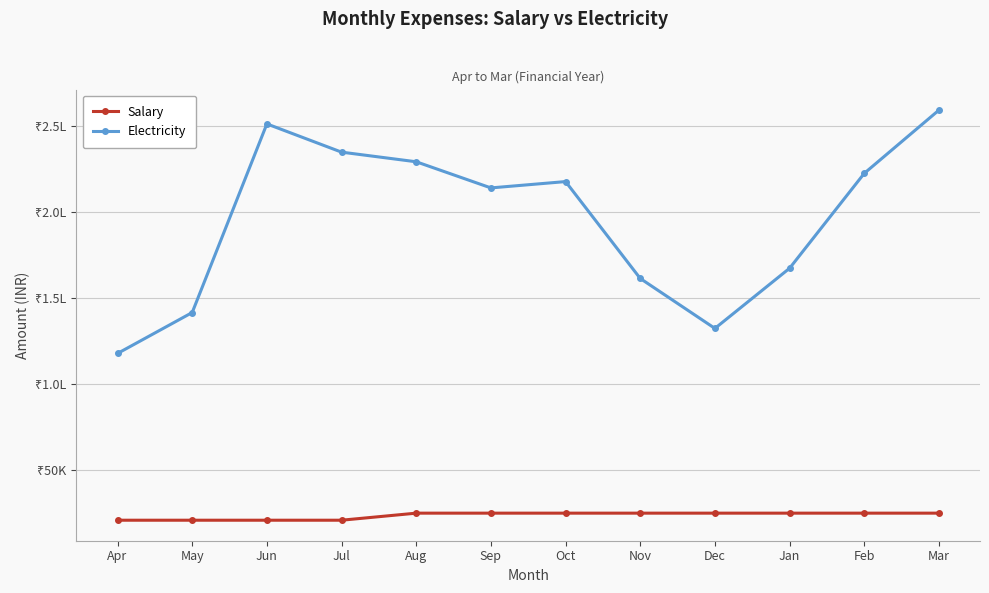

What are all the series names shown in the legend?

Salary, Electricity